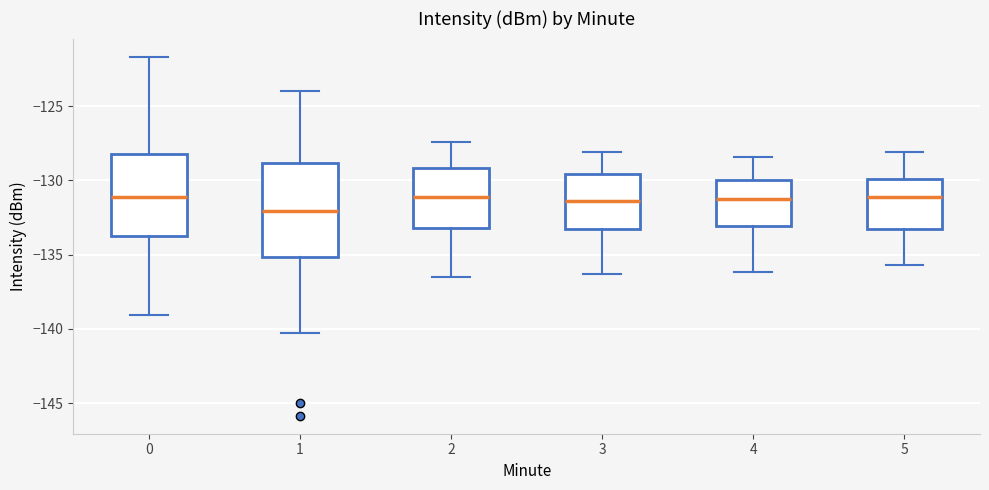

Which box is the tallest, from its lower edge to its upper edge?

1